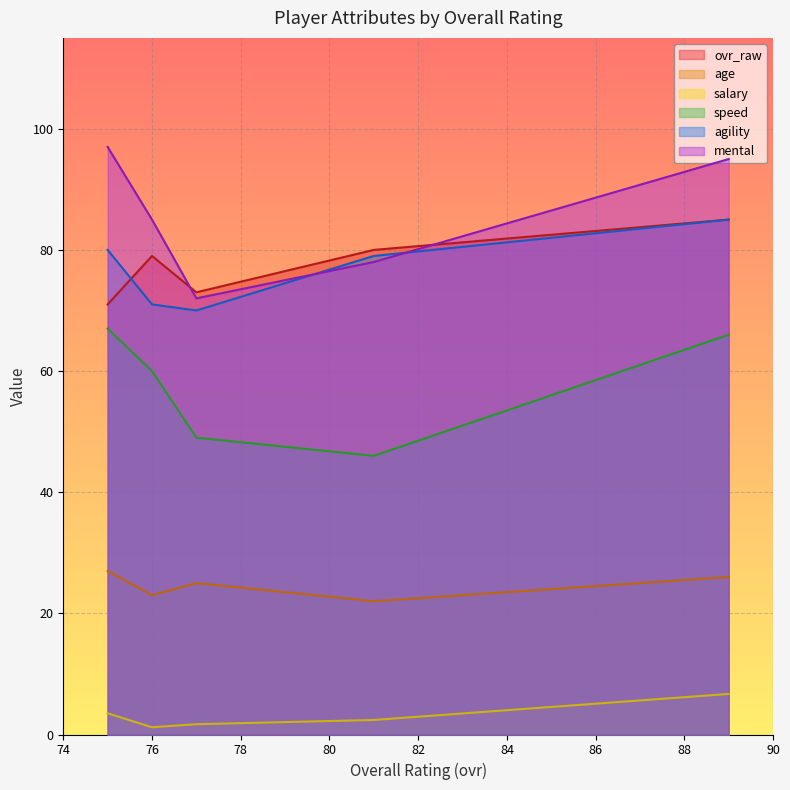

What is the spread (max minus min) of values at 89?

88.3